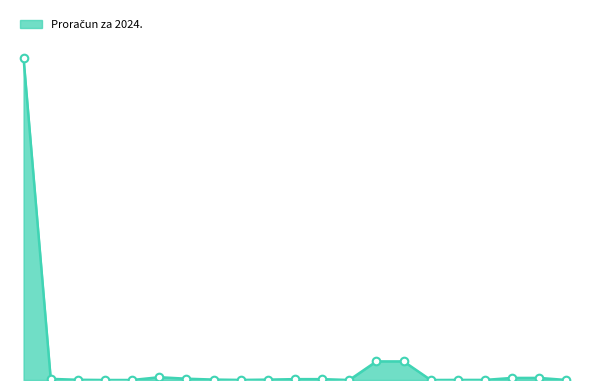

Does the chart have visible grid lines?

No